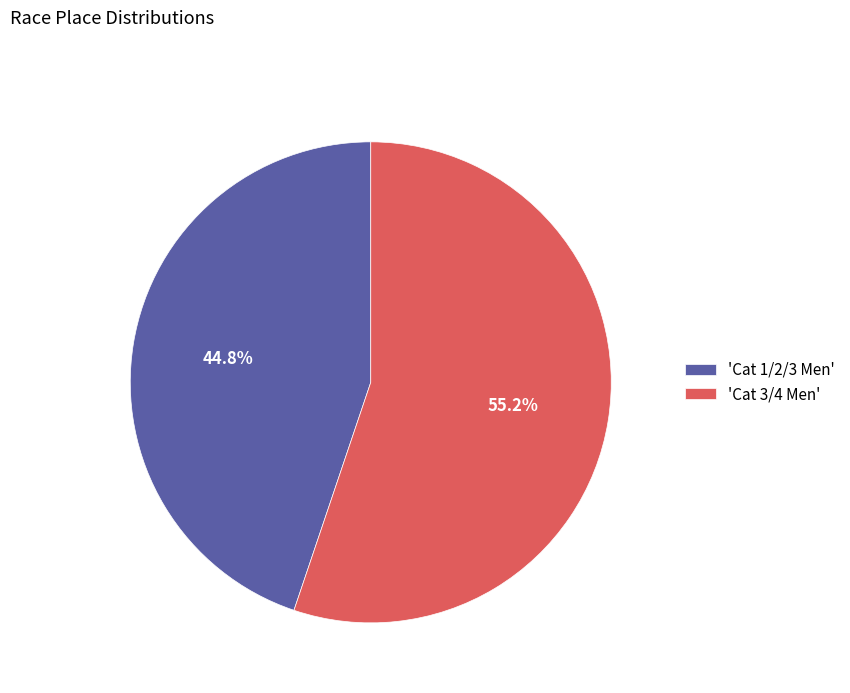

What portion of the pie excludes 'Cat 3/4 Men'?

44.8%